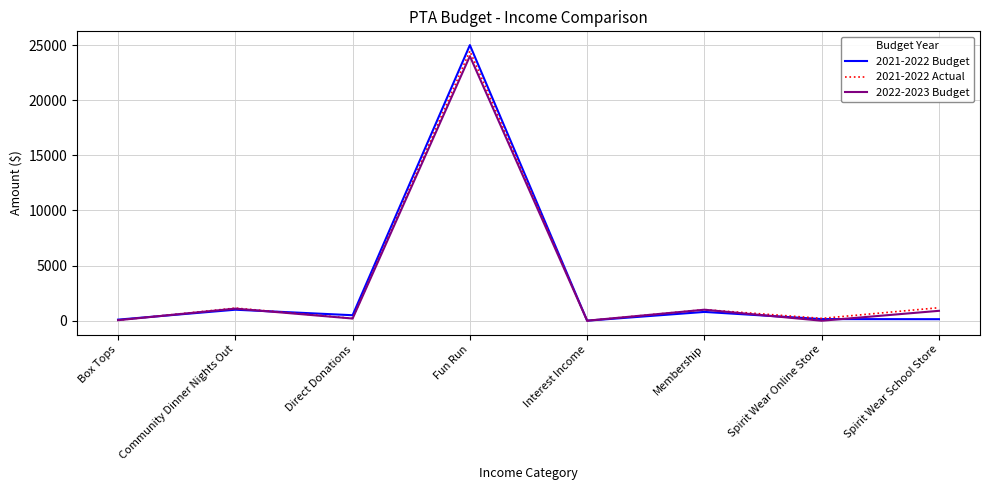

What is the difference between the maximum and second lowest values in the 2021-2022 Actual series?

24417.5